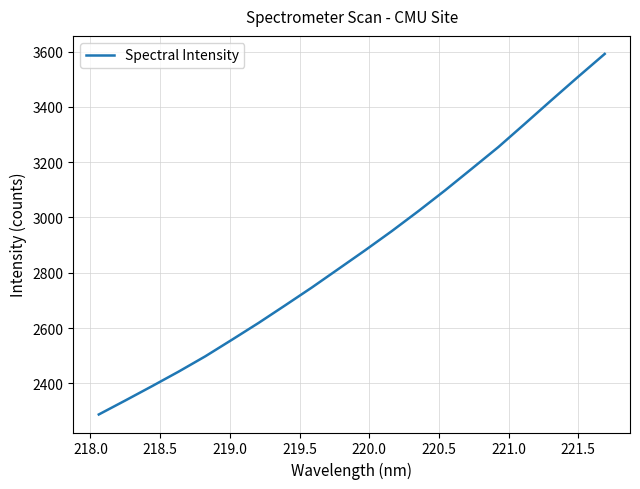

What is the smallest value displayed?

2287.7